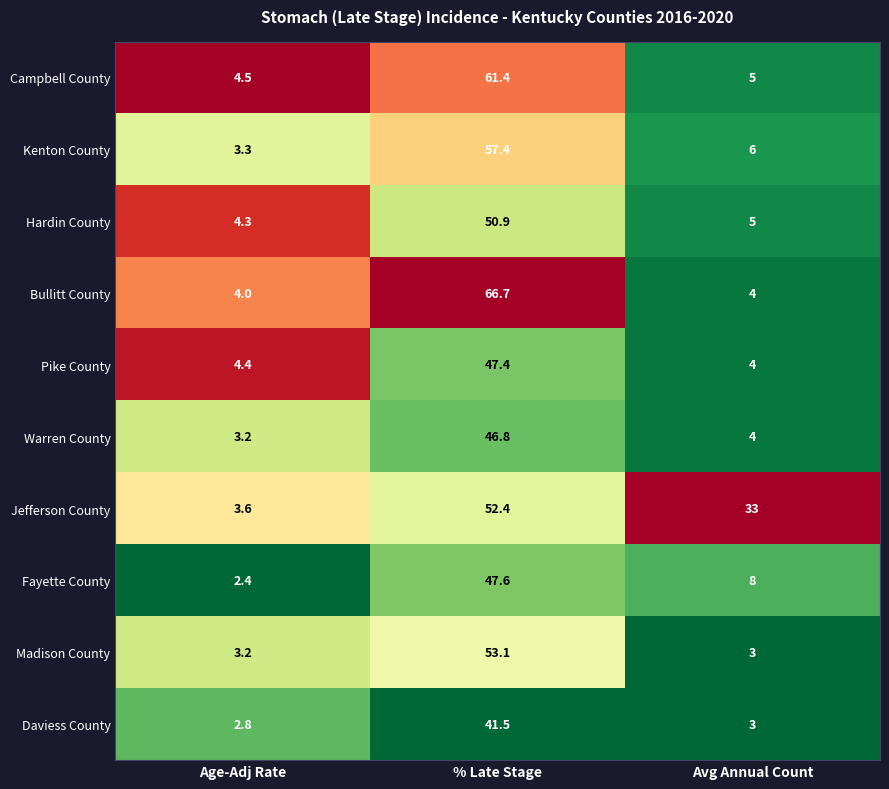

How many series are shown in this chart?

10